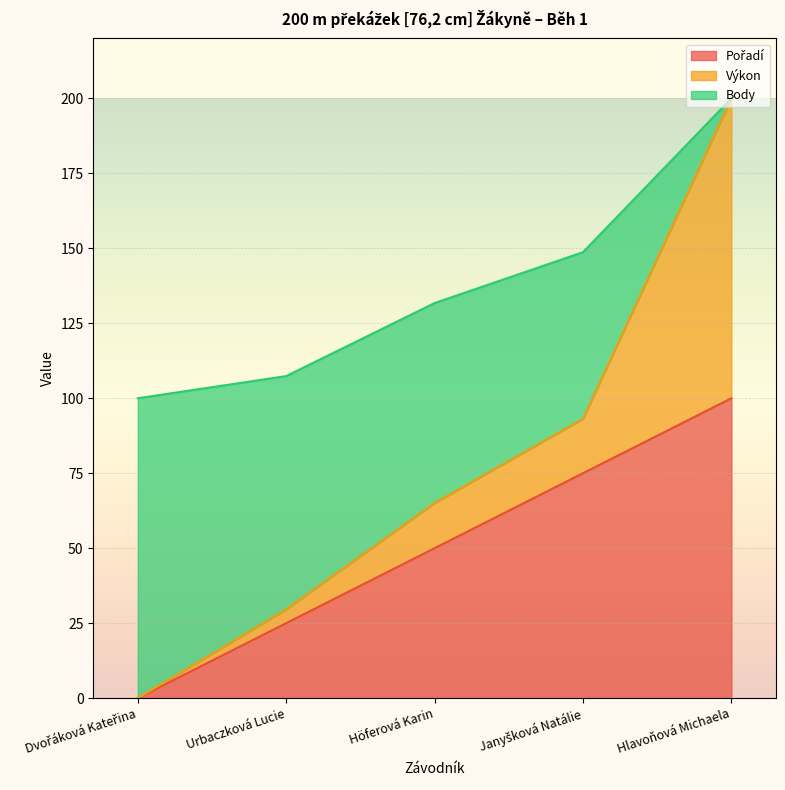

What value does the Pořadí series have at Hlavoňová Michaela?

100.0